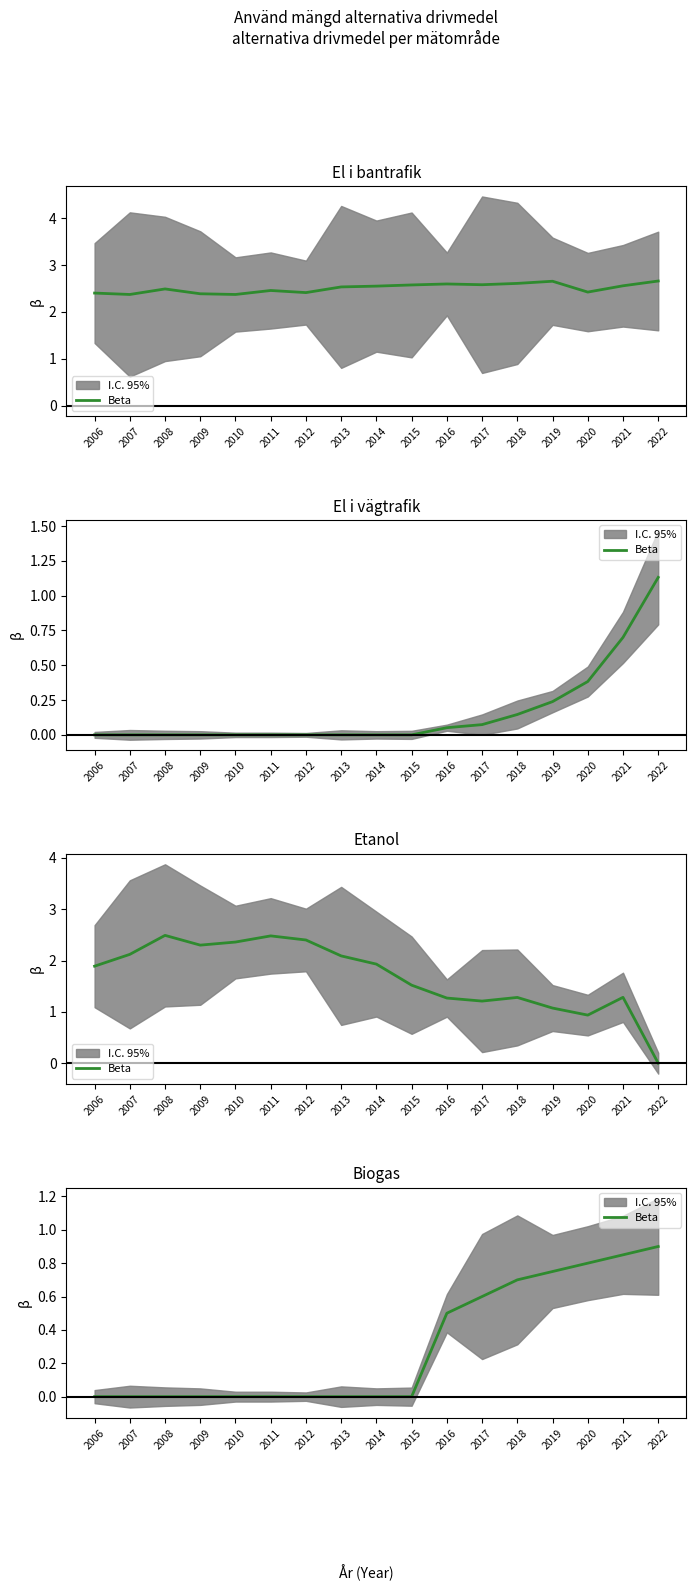

What is the change in value from 2007 to 2018?

+0.7